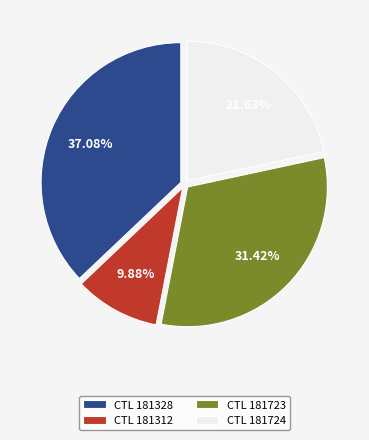

Approximately how many times larger is the value at CTL 181328 compared to CTL 181723?

1.2